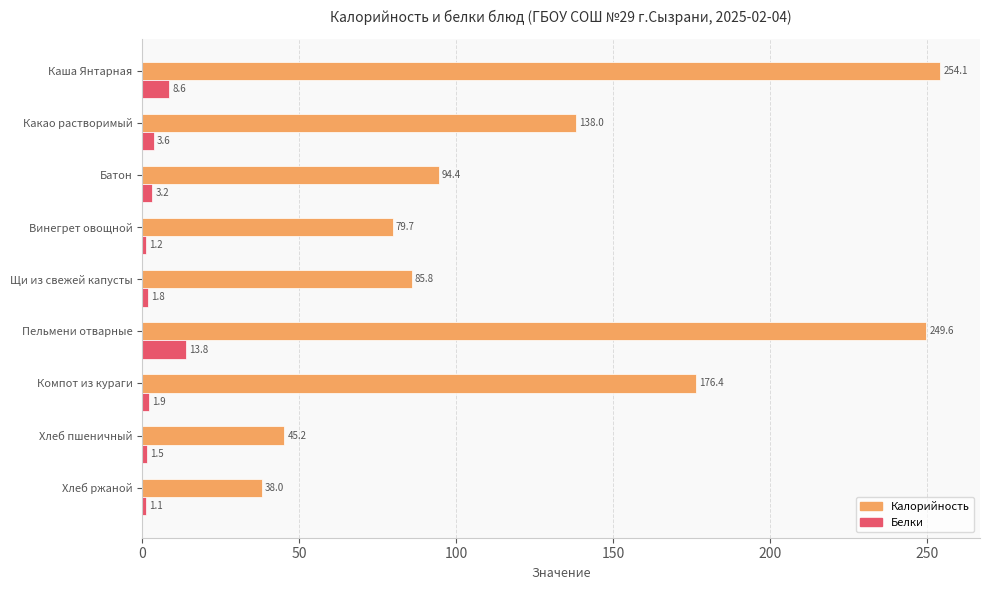

True or false: Белки has a value of 1.8 at Щи из свежей капусты.

True